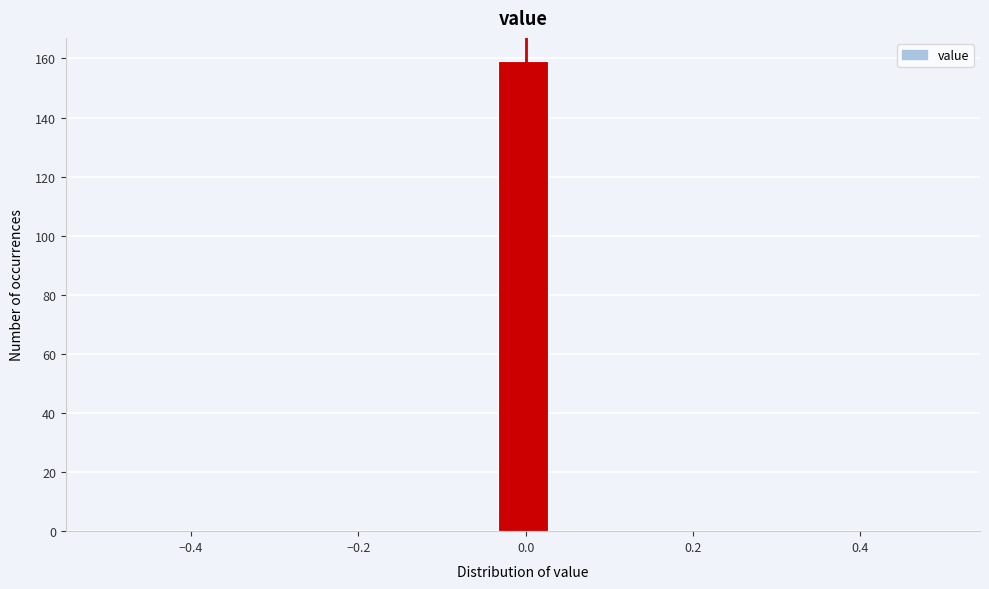

Around what value on the x-axis is the tallest bar? Give the approximate position of its centre, as read against the axis.

0.00